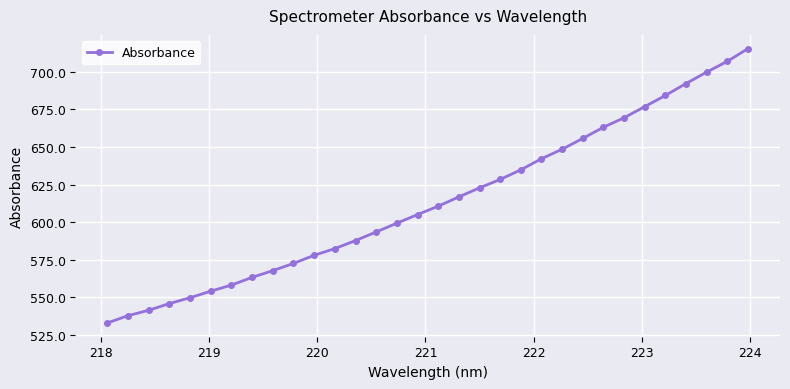

What is the difference between the second highest and second lowest values?

169.2